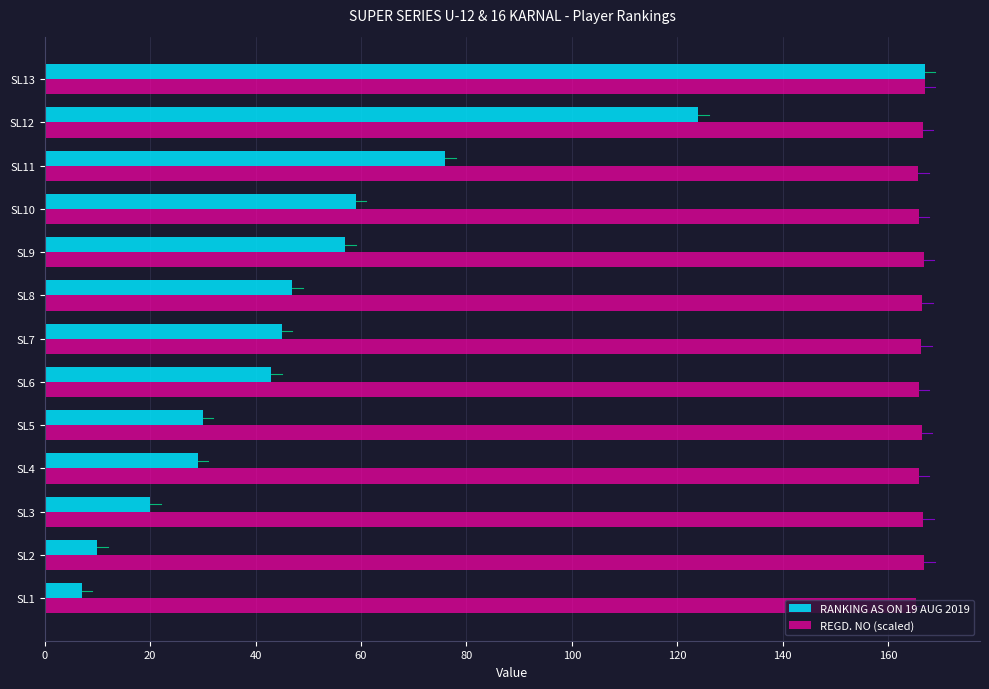

Which series has the widest spread of values?

RANKING AS ON 19 AUG 2019